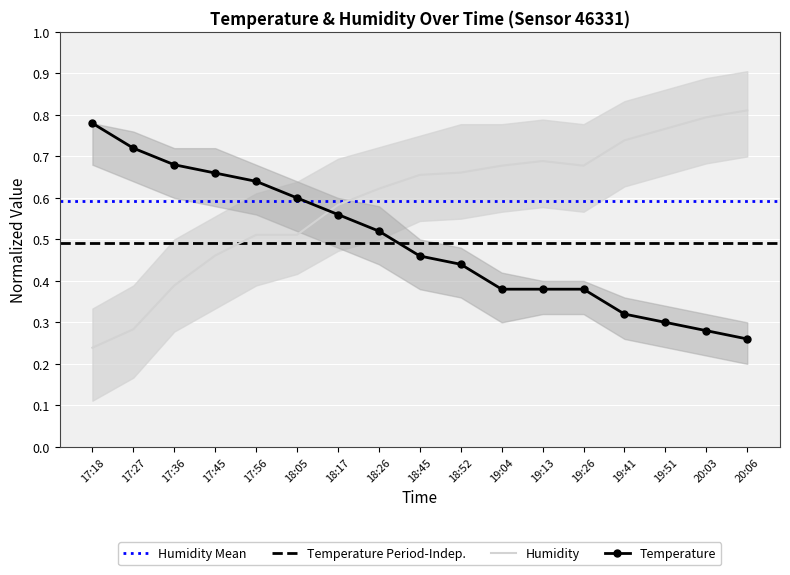

Which label corresponds to the largest value in the chart?

20:06